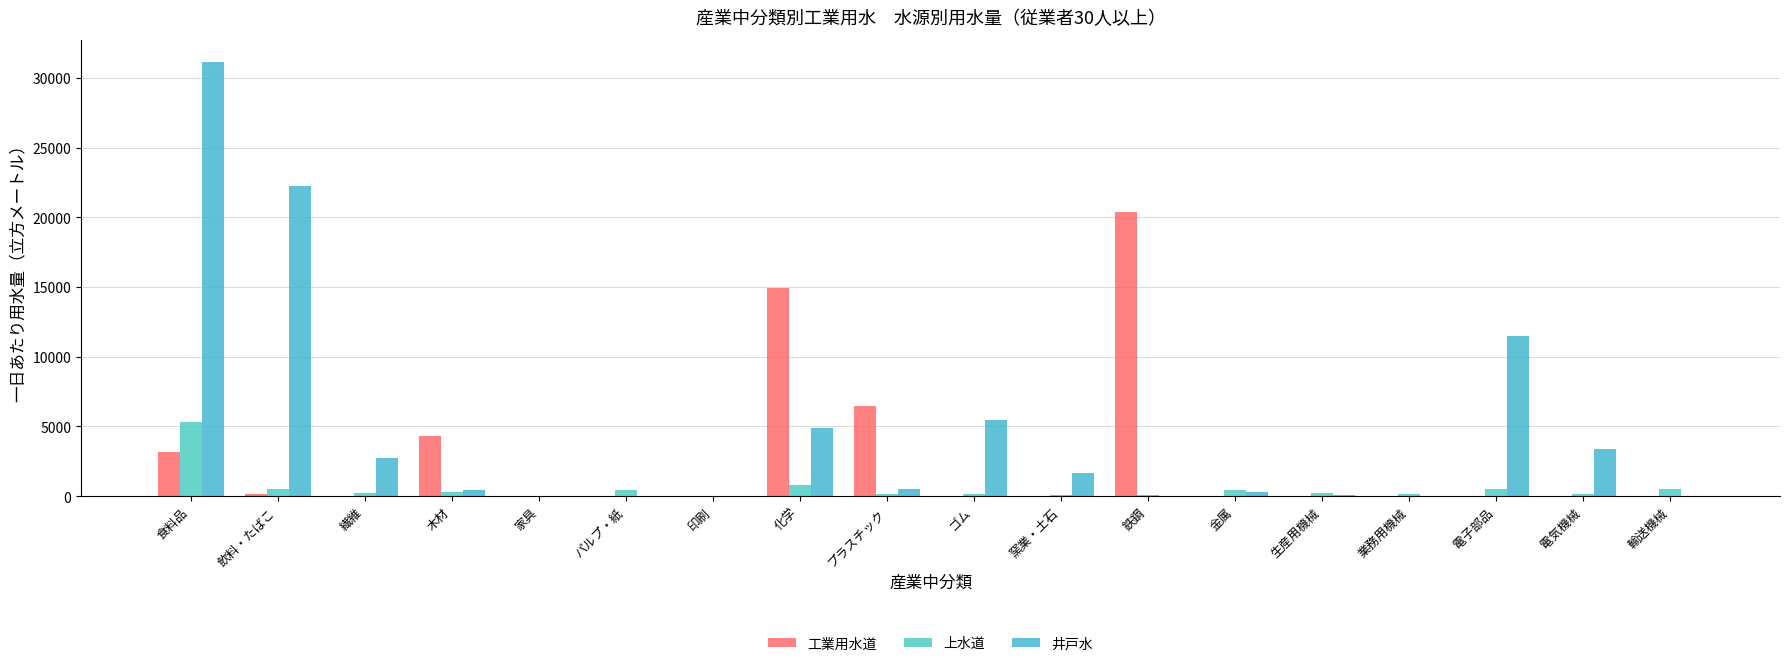

How many groups of bars are there?

18